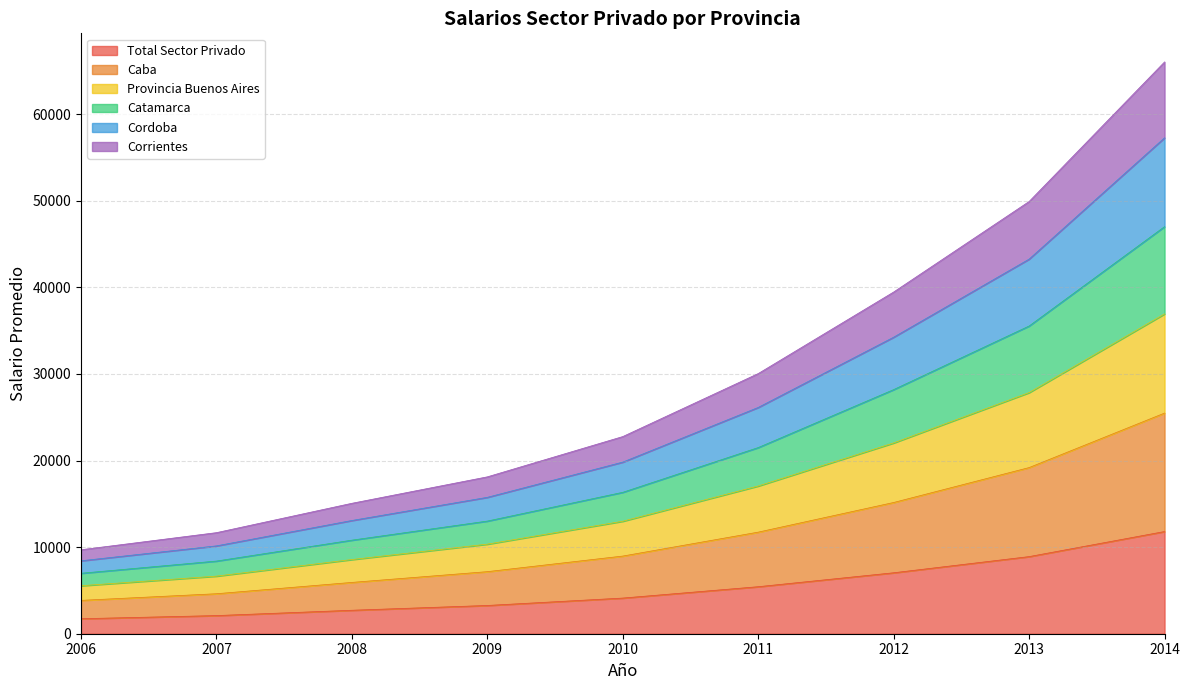

The Total Sector Privado series shows 3263.0 at 2009. True or false?

True